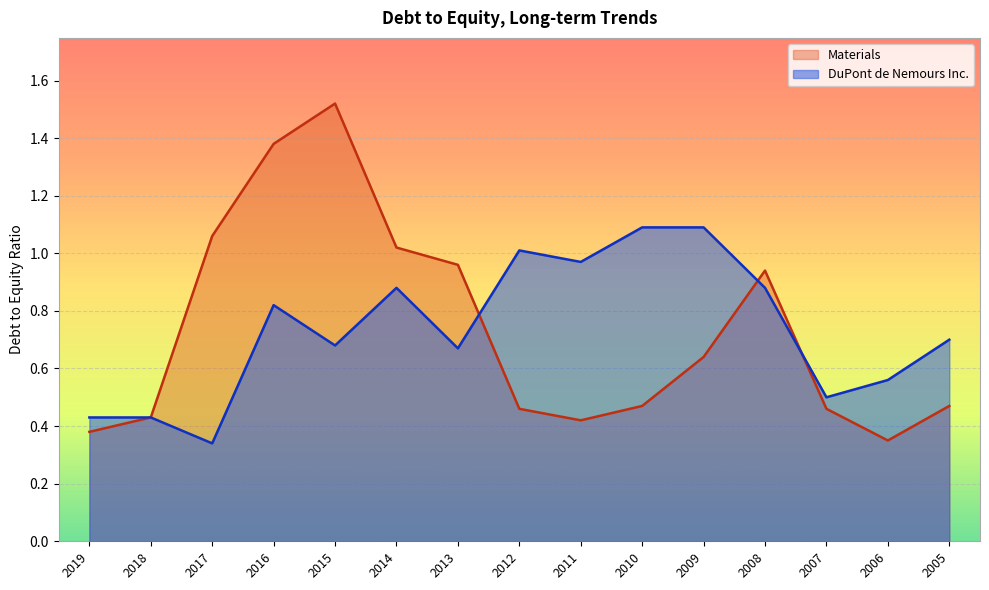

What is the difference between the second highest and second lowest values in the Materials series?

1.0